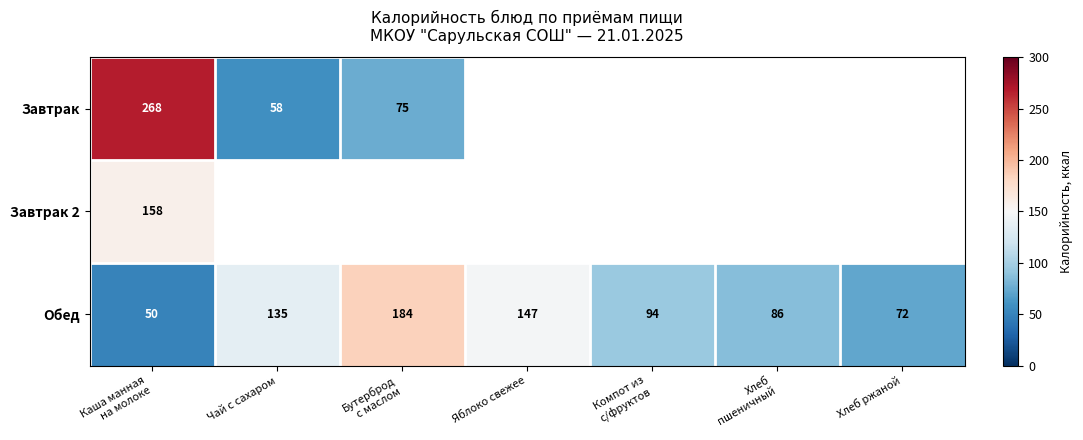

What is the average value of the Обед series?

110